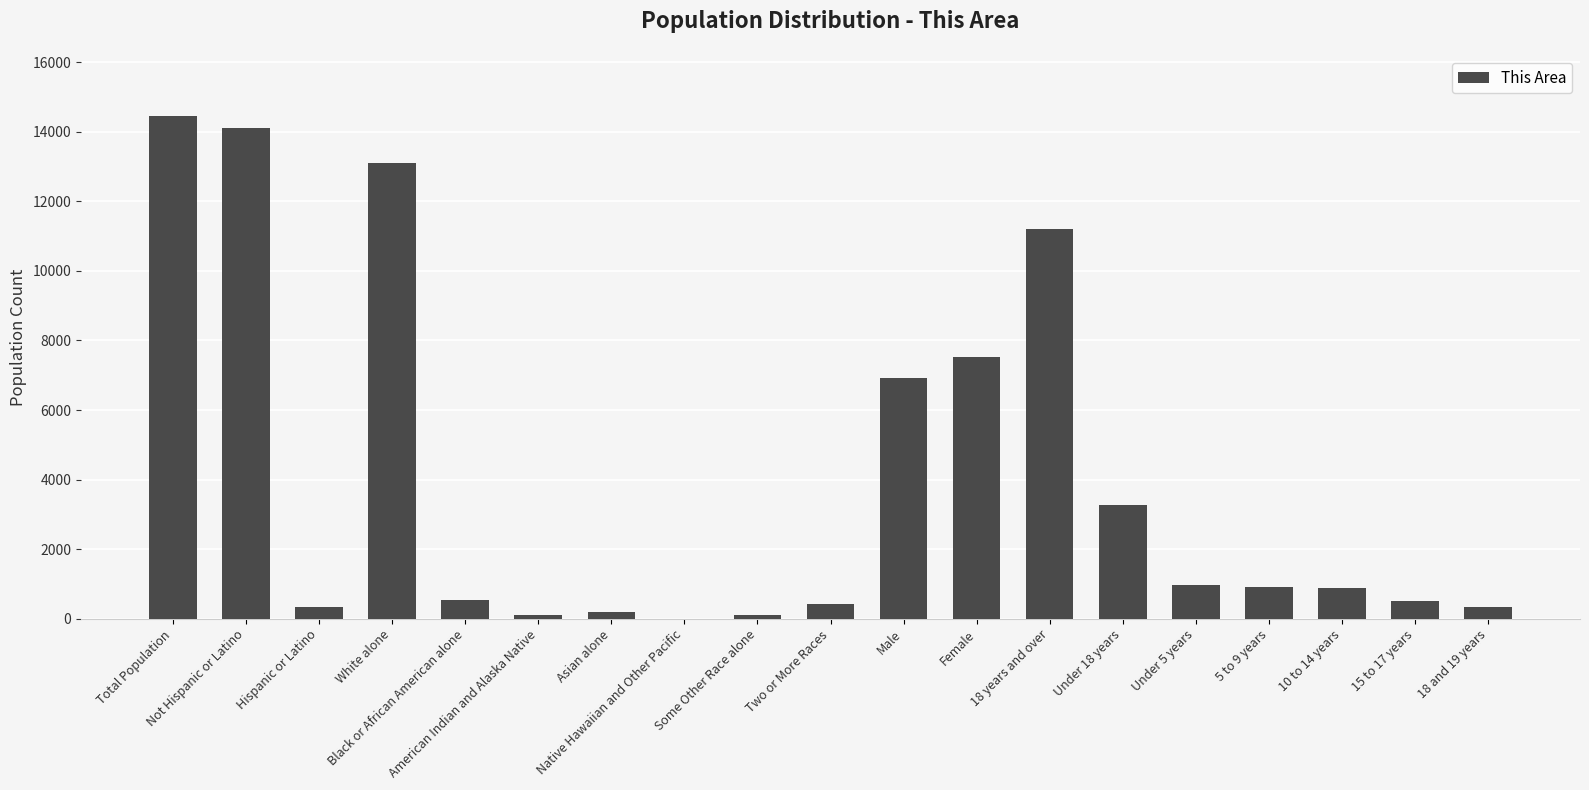

What is the sum of all values?

75858